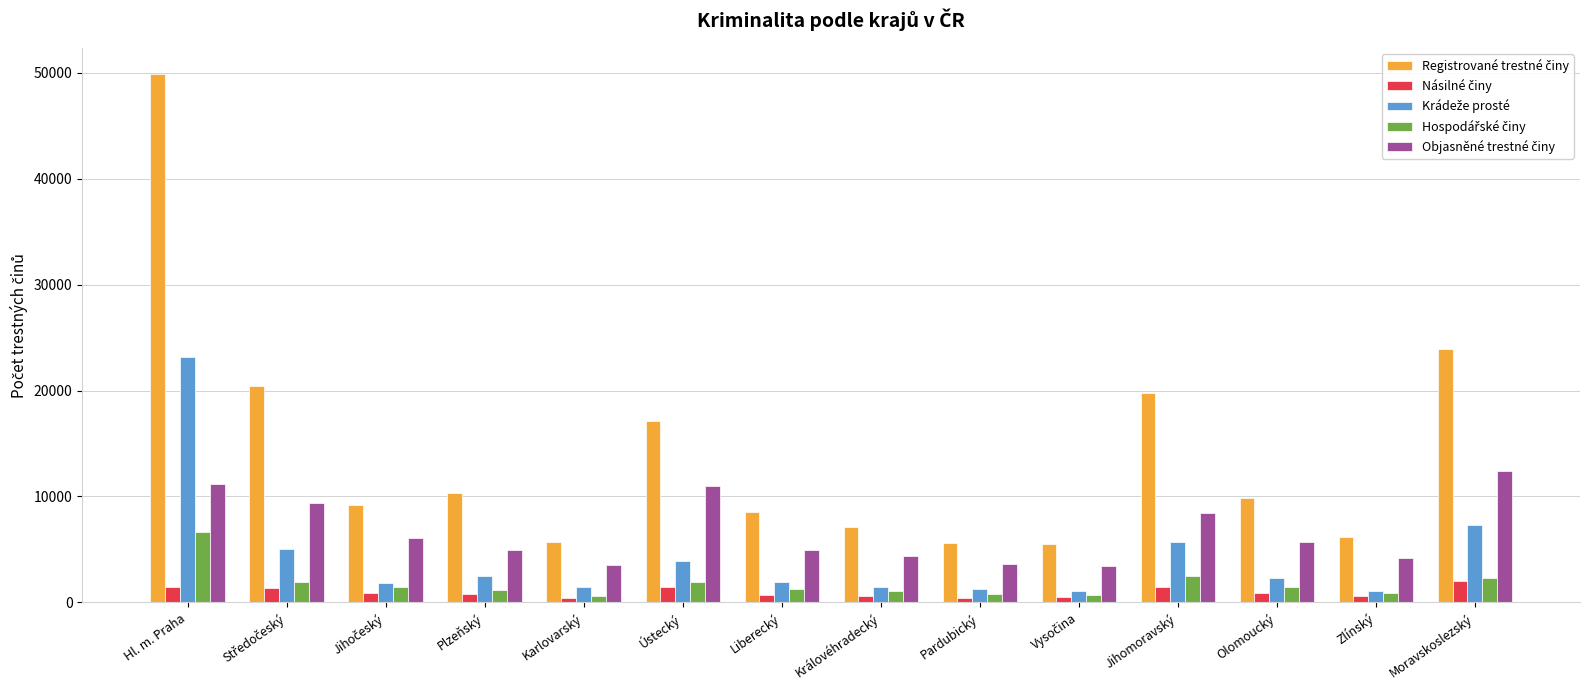

At which category is the sum across all series the highest?

Hl. m. Praha